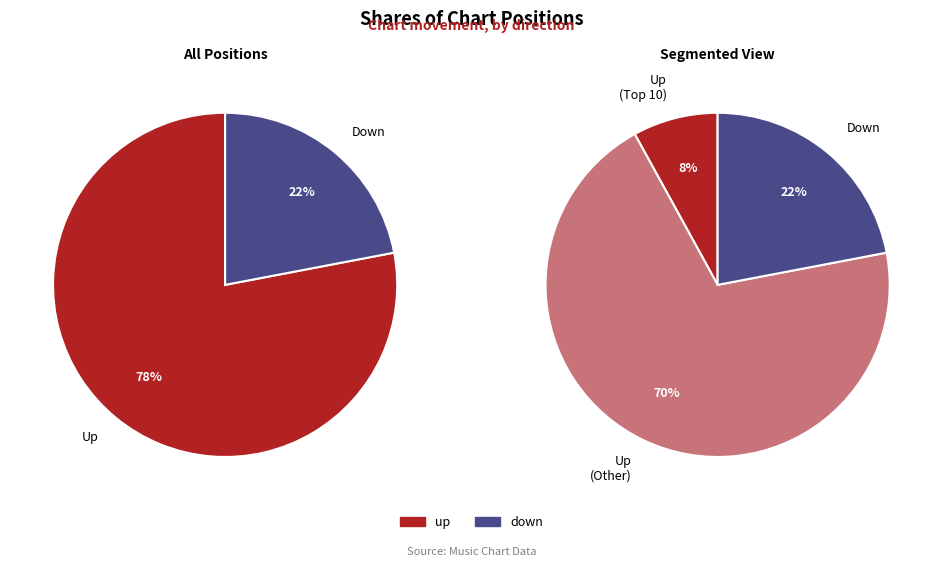

Which slice is the smallest?

down